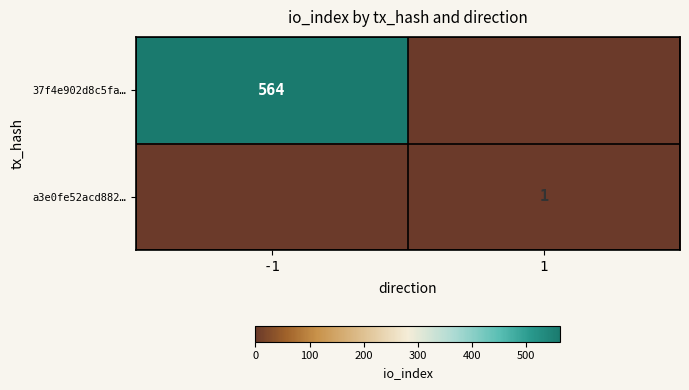

Count the number of data series in this chart.

2